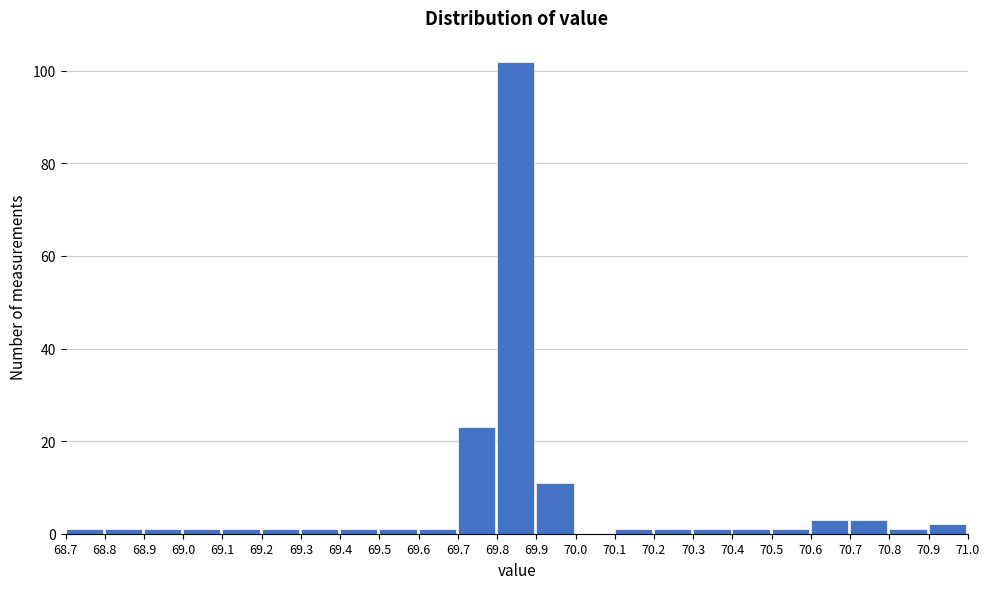

What is the height of the bar covering 69.8 to 69.9 on the x-axis? The values are not printed on the chart, so give them approximately, as read against the axis.

102